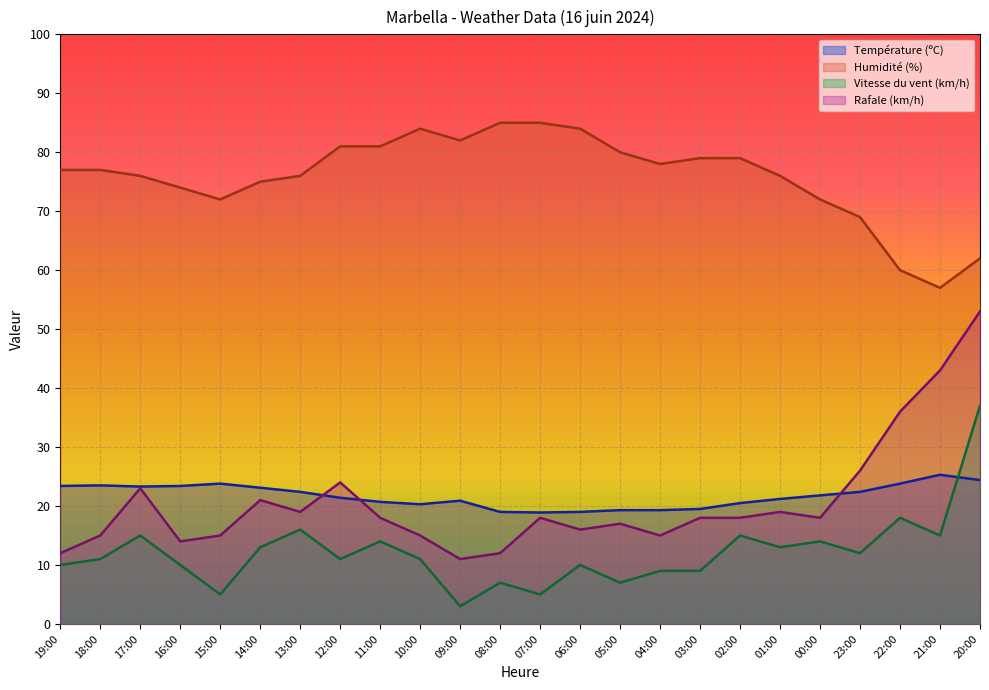

At 19:00, list the series in order from largest to smallest.

Humidité (%), Température (ºC), Rafale (km/h), Vitesse du vent (km/h)